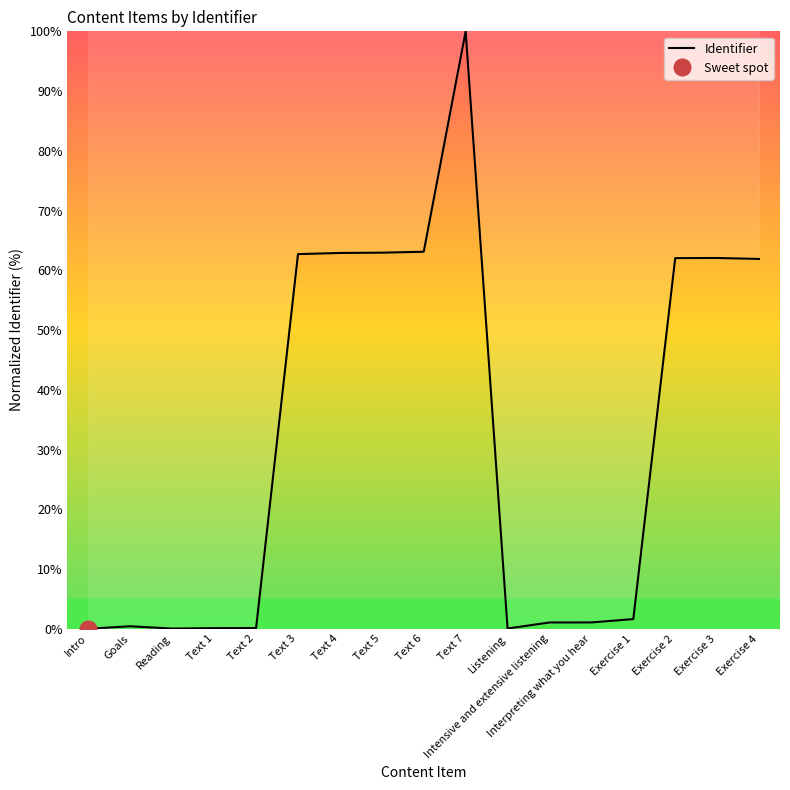

Rank the categories by value from highest to lowest.

Text 7, Text 6, Text 5, Text 4, Text 3, Exercise 3, Exercise 2, Exercise 4, Exercise 1, Interpreting what you hear, Intensive and extensive listening, Goals, Text 2, Text 1, Listening, Reading, Intro